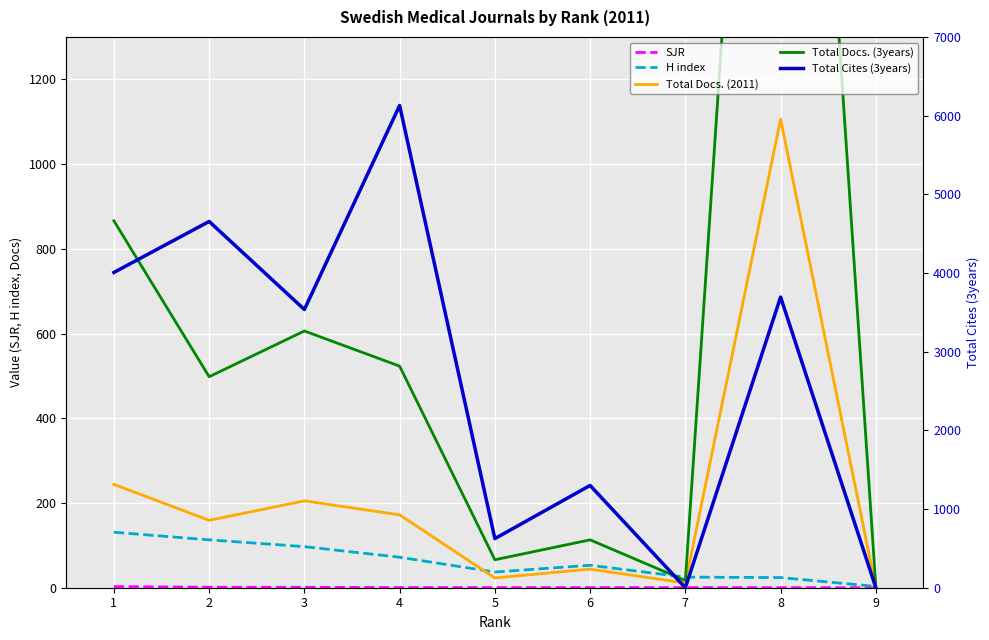

True or false: Total Docs. (3years) and Total Docs. (2011) cross at least once.

False